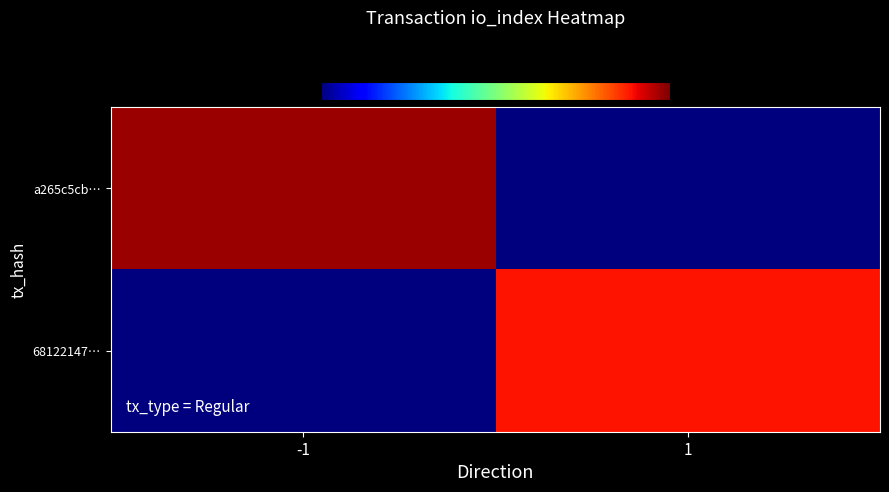

What is the spread (max minus min) of values at 1?

30.0